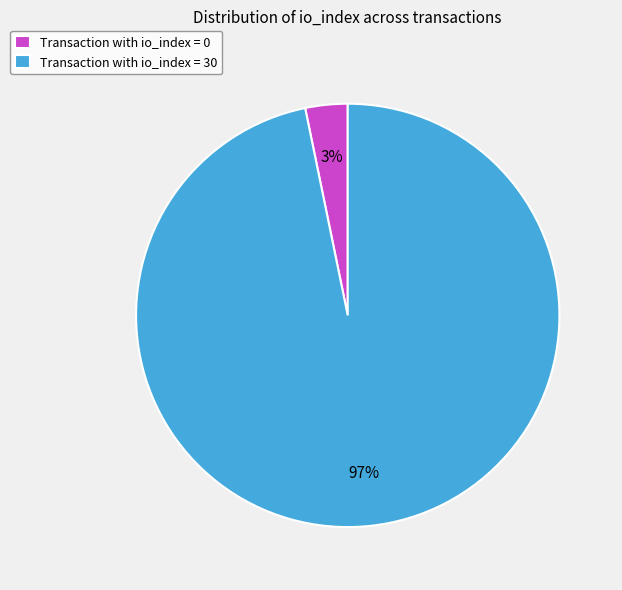

What is the majority slice?

Transaction with io_index = 30